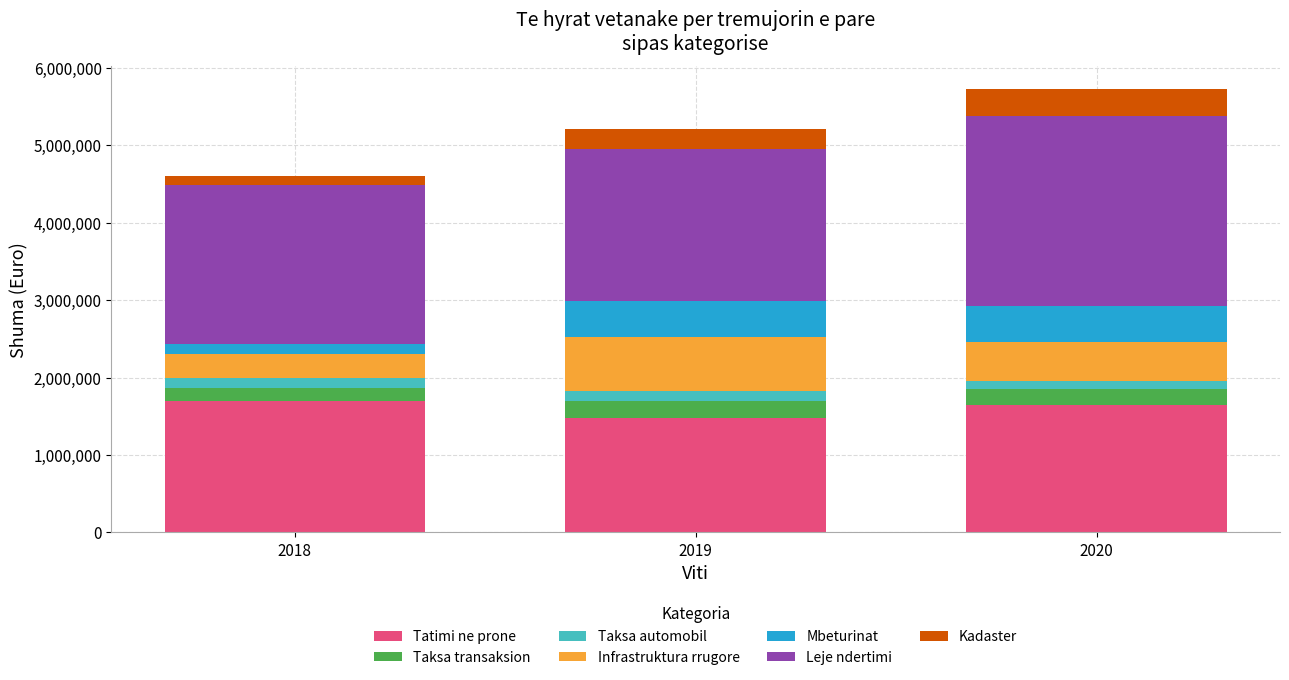

Reading right to left, transcribe the values for Tatimi ne prone.

2020=1648591.4	2019=1480084.6	2018=1694245.0